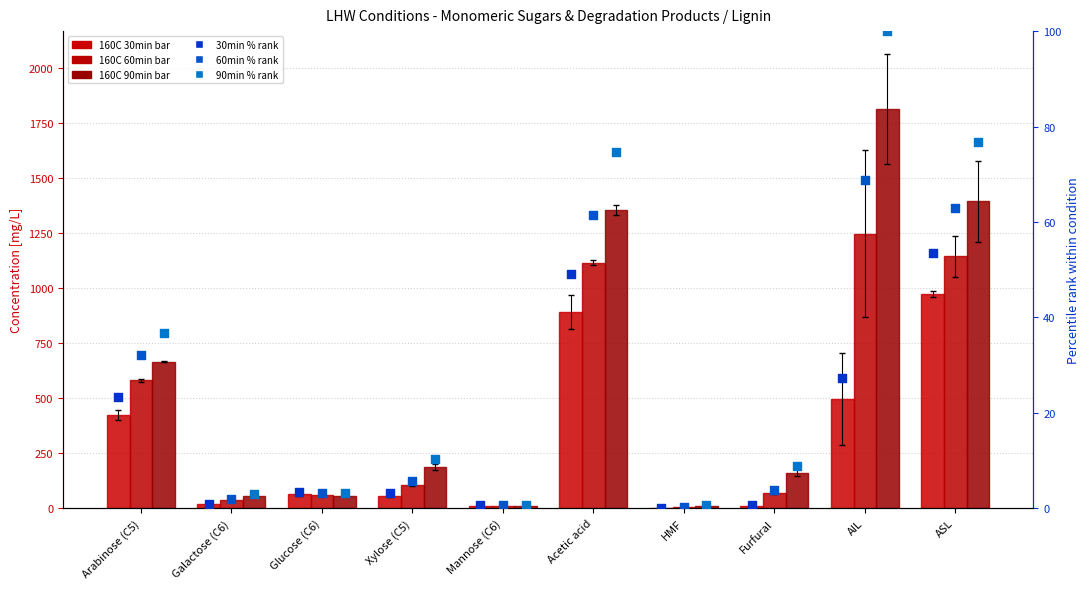

Which series reaches the minimum Y coordinate?

160C 30min (% rank)